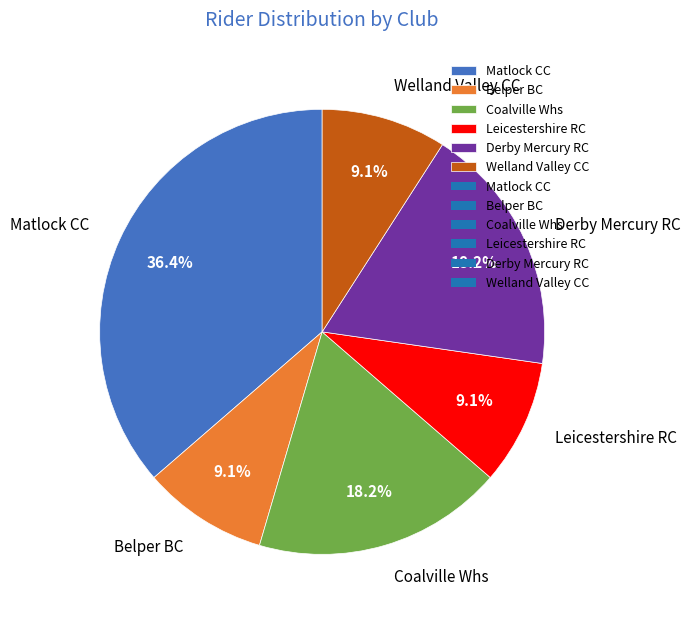

How many segments does this pie chart have?

6